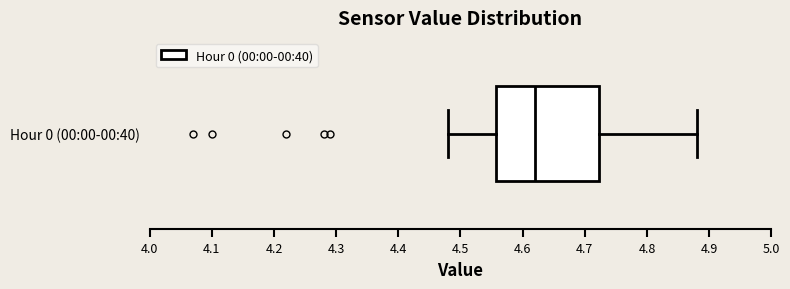

Read this box plot against the x-axis: the position of the median line, the range covered by the box, and the ends of both whiskers. The values are not printed on the chart, so give them approximately, as read against the axis.

median 4.62, box 4.56 to 4.72, whiskers 4.48 to 4.88